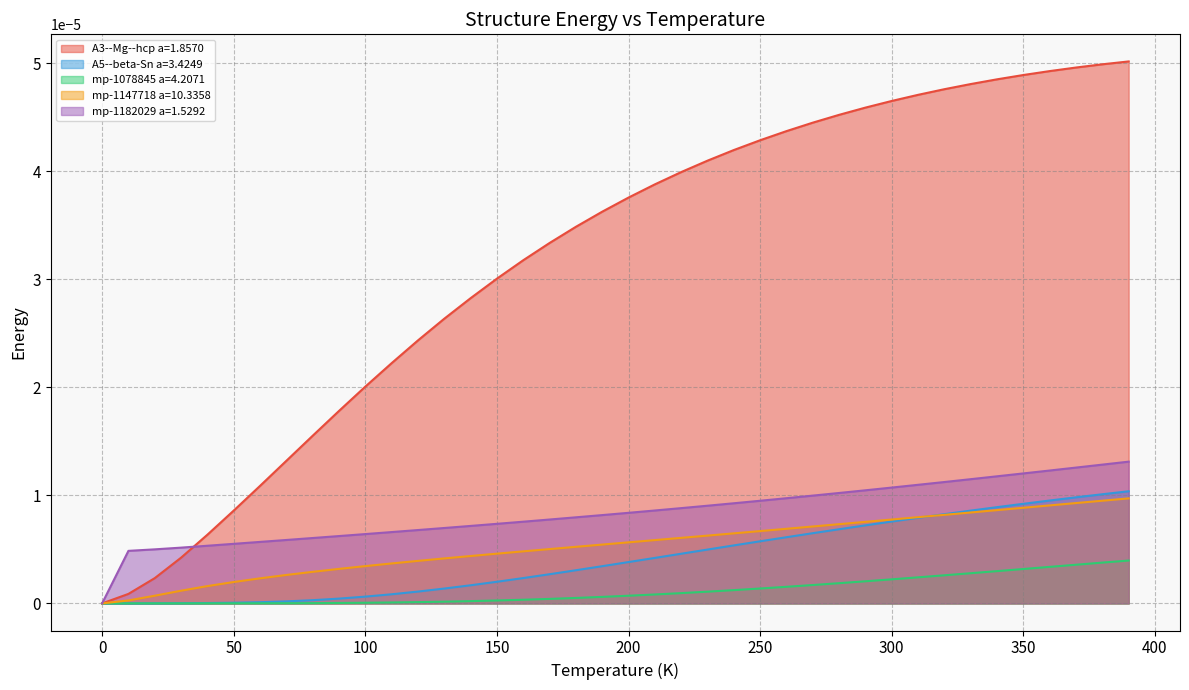

List the series in order of their peak value, lowest first.

mp-1078845 a=4.2071, mp-1147718 a=10.3358, A5--beta-Sn a=3.4249, mp-1182029 a=1.5292, A3--Mg--hcp a=1.8570